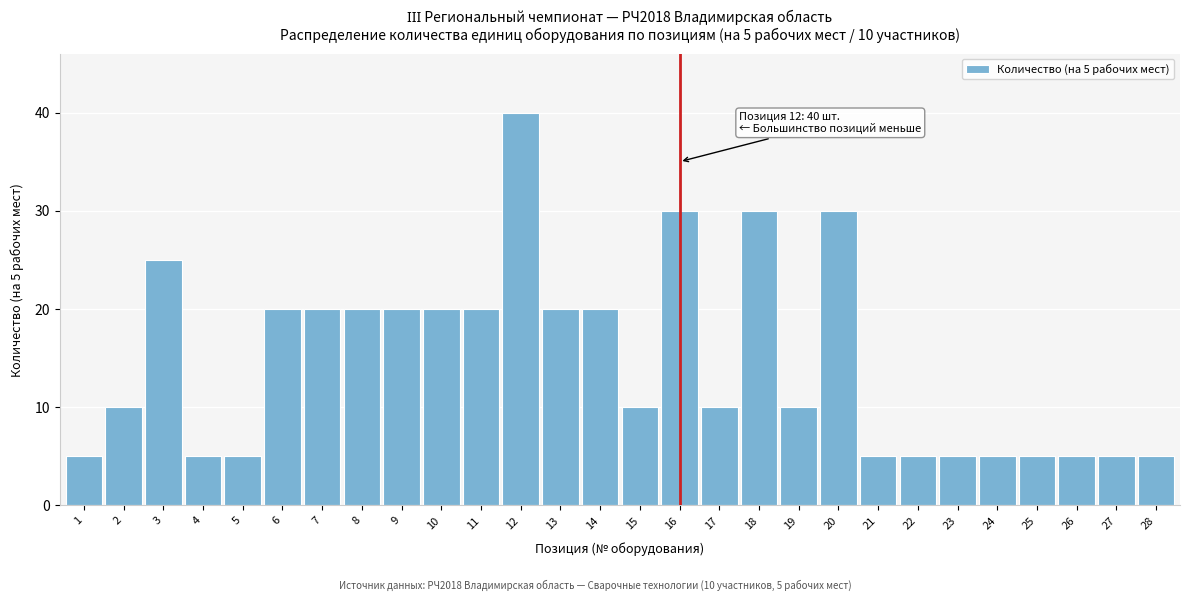

Reading left to right, list all the values displayed in this chart.

5	10	25	5	5	20	20	20	20	20	20	40	20	20	10	30	10	30	10	30	5	5	5	5	5	5	5	5